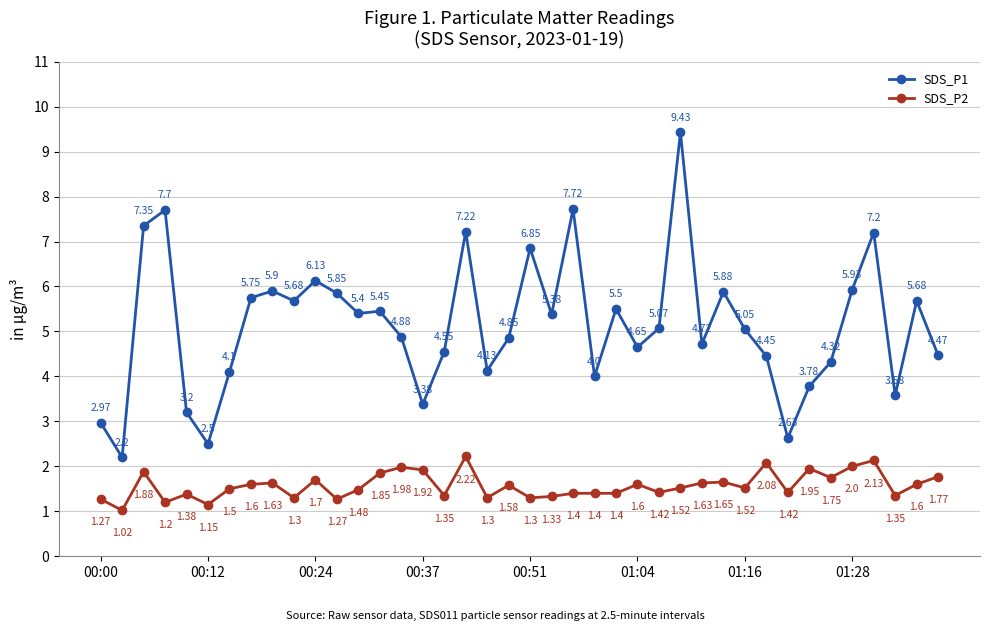

How many interior local valleys does the SDS_P1 series have?

12